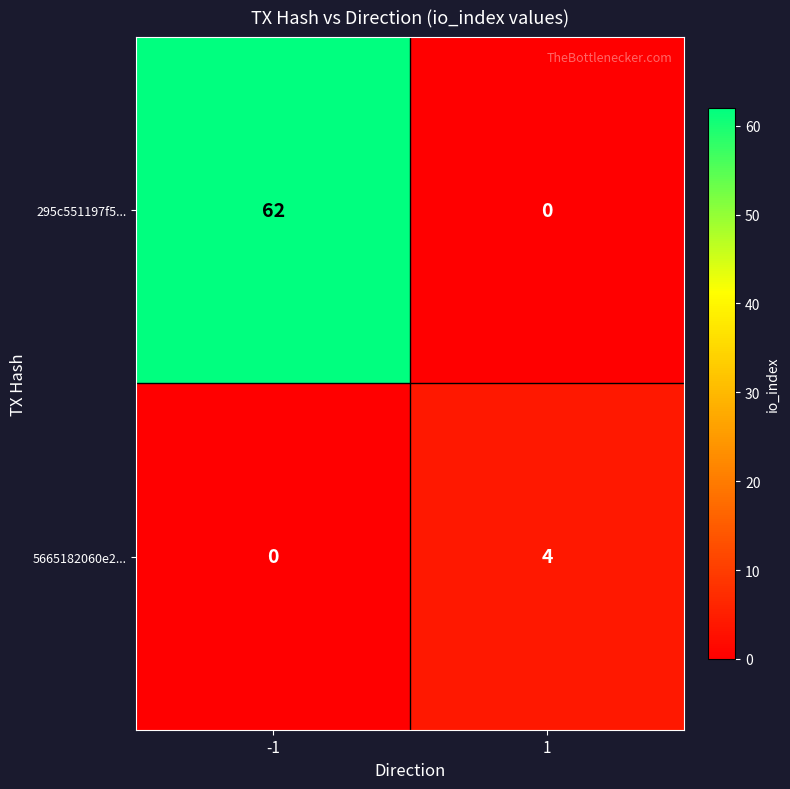

Between -1 and 1, which series saw the biggest shift?

295c551197f5...